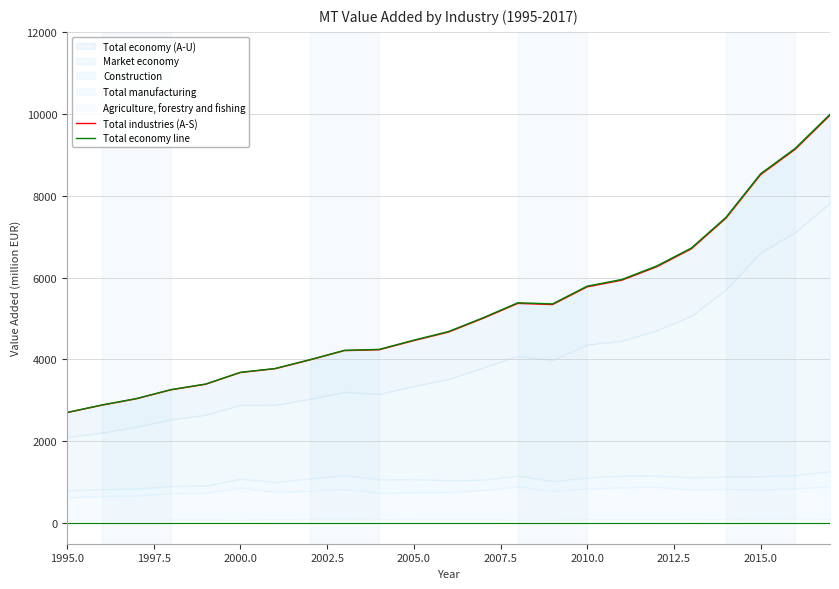

True or false: Total industries (A-S) has a value of 3680.5 at 2000.0.

True